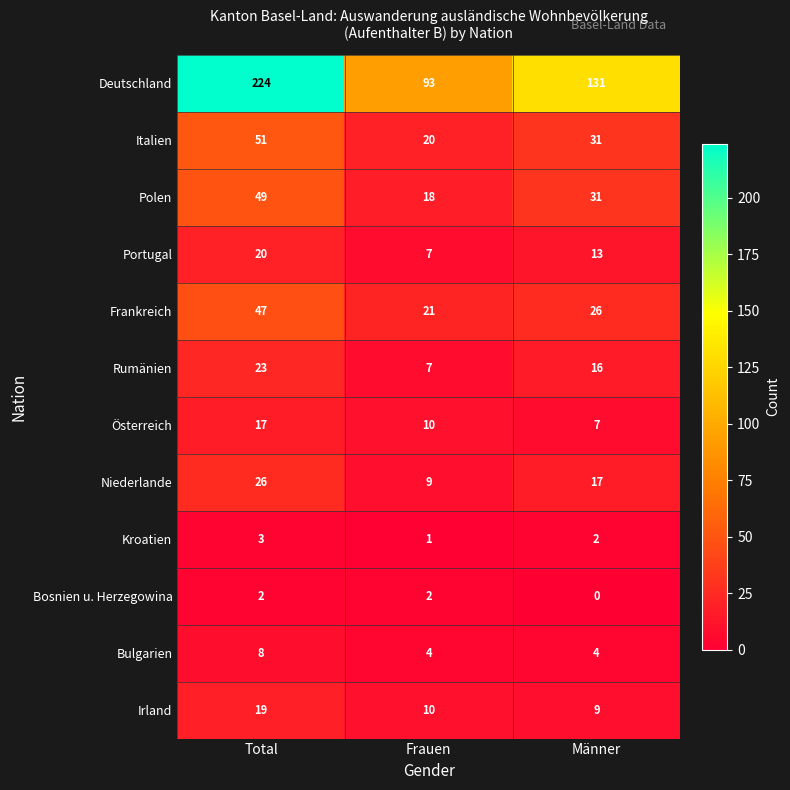

Is it true that Deutschland equals 330 at Total?

False